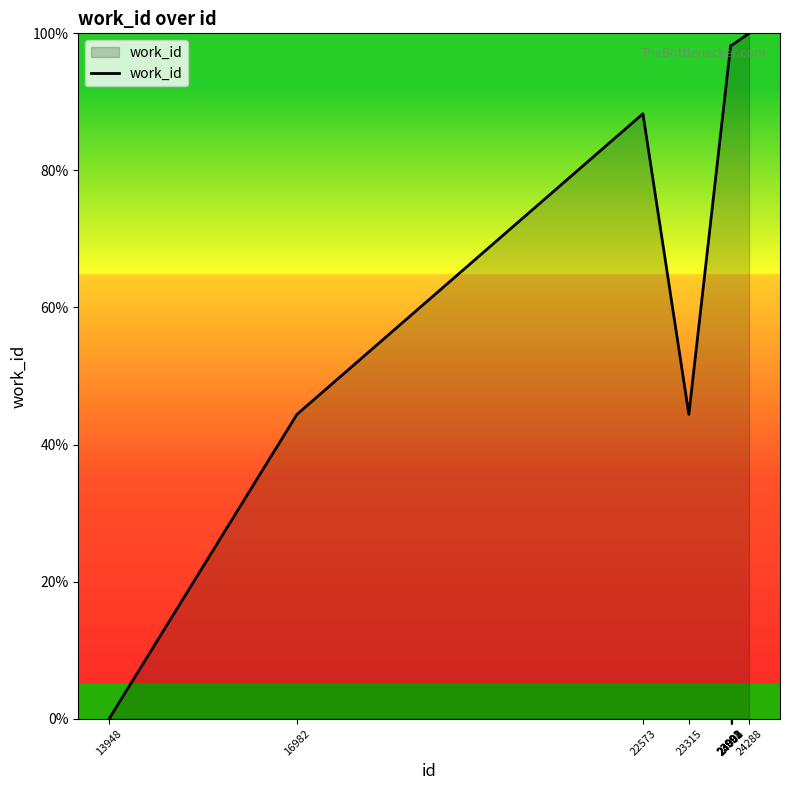

How many lines are shown in the chart?

1